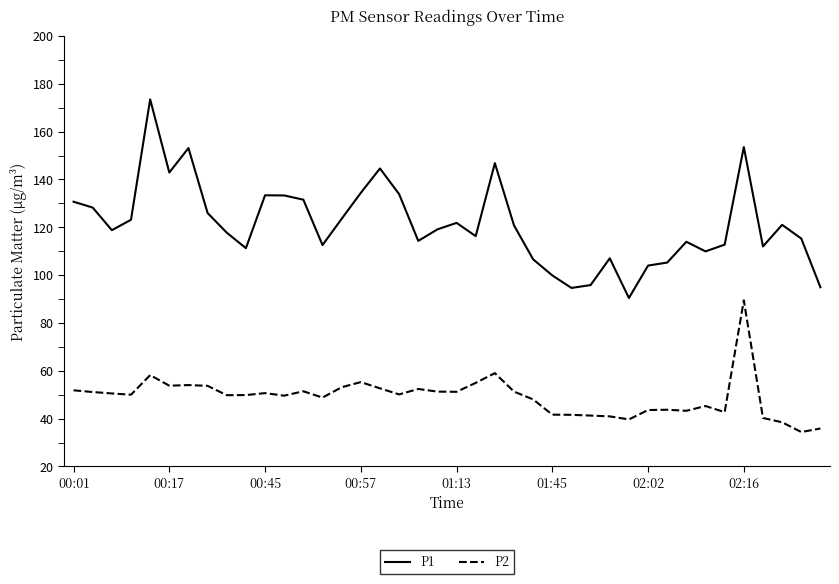

What is the minimum value for P1?

90.4